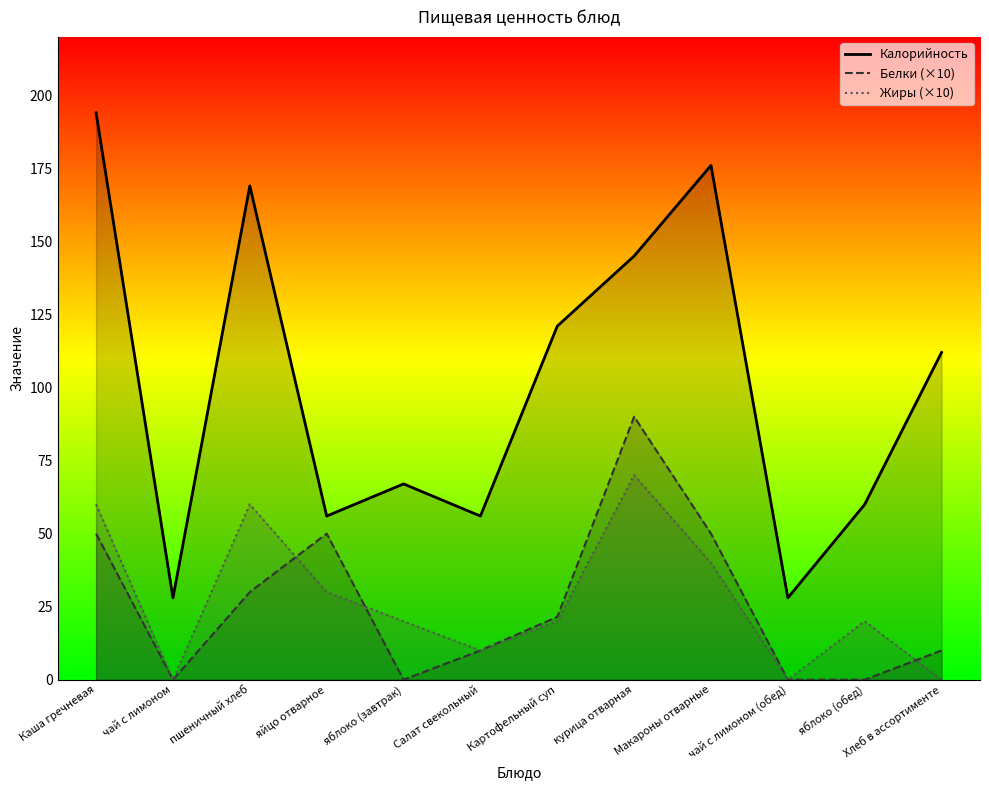

What is the label of the 1st point from the left?

Каша гречневая